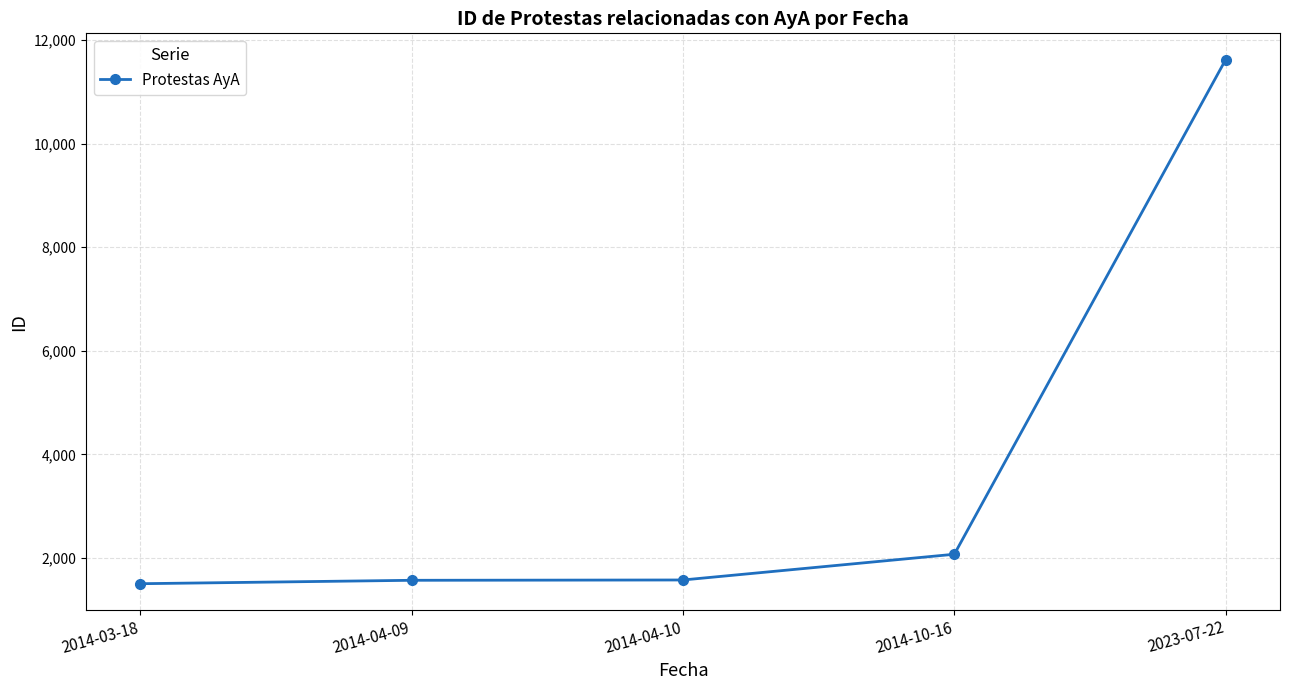

How many lines are shown in the chart?

1